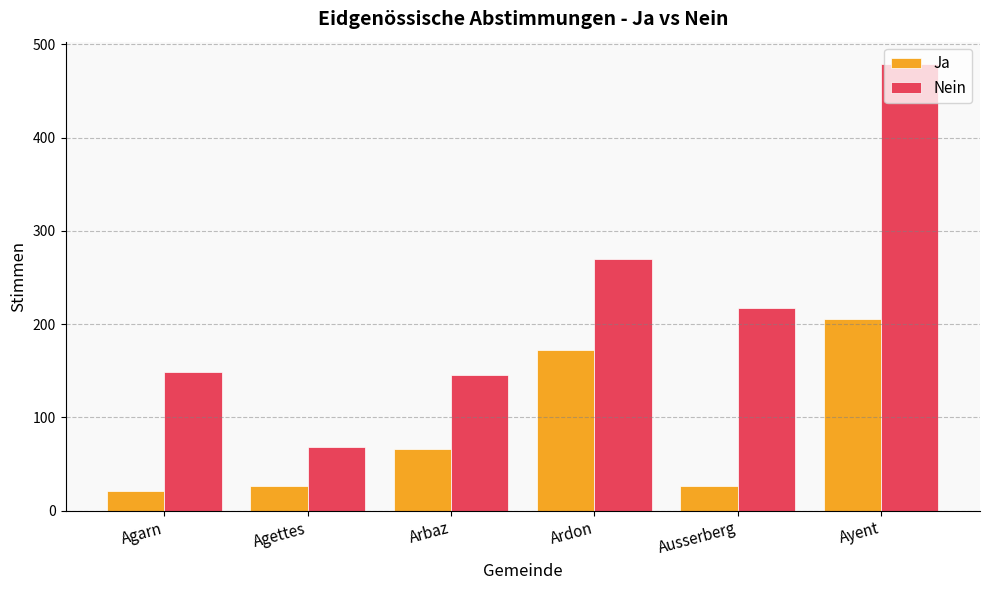

Which series has the largest range (max minus min)?

Nein